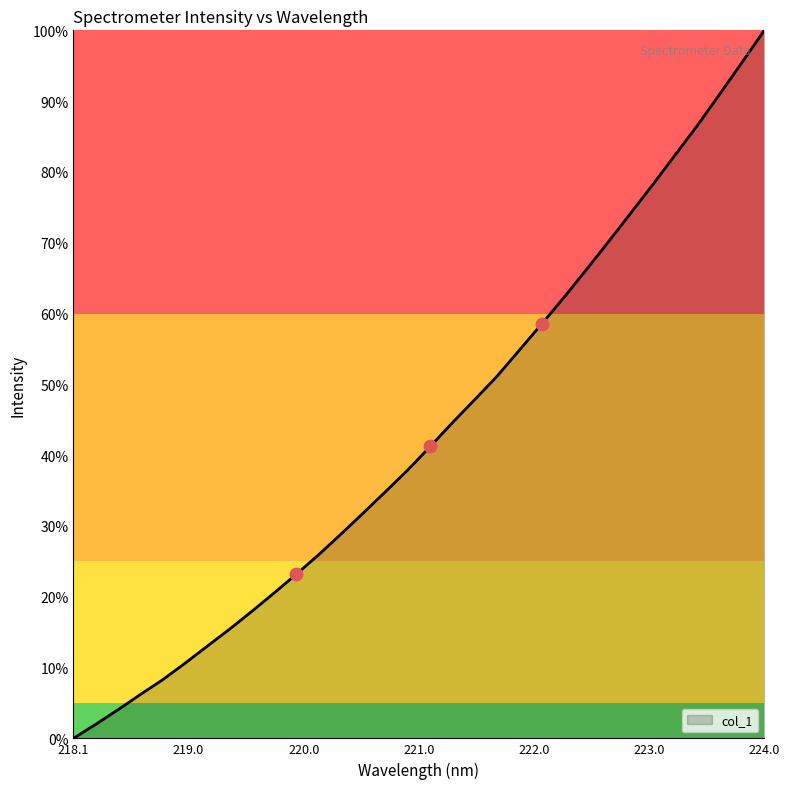

What is the difference between the maximum and minimum values?

100.0